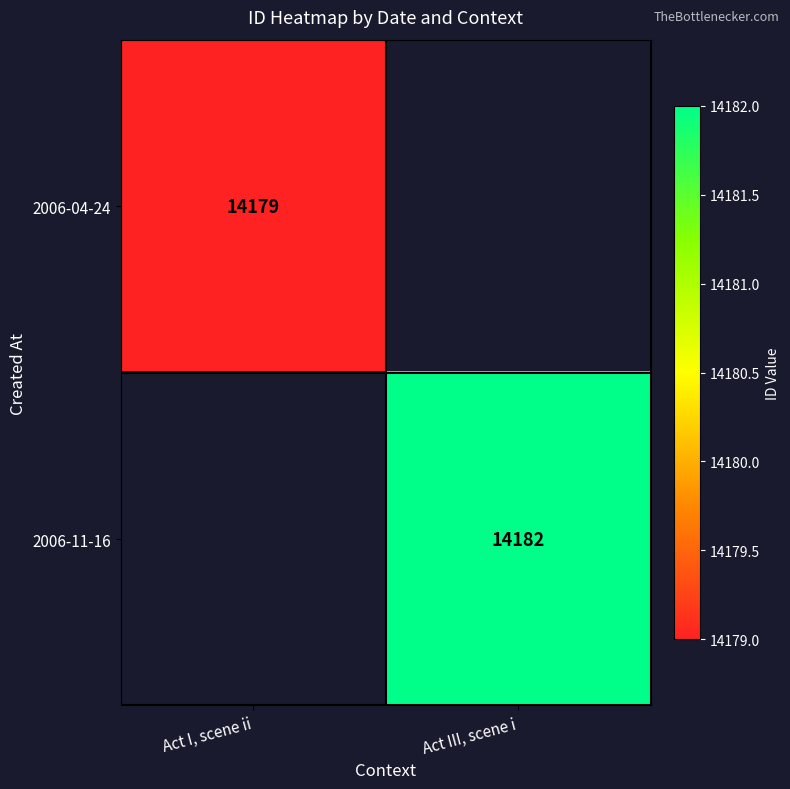

True or false: 2006-11-16 has a value of 3509 at Act III, scene i.

False